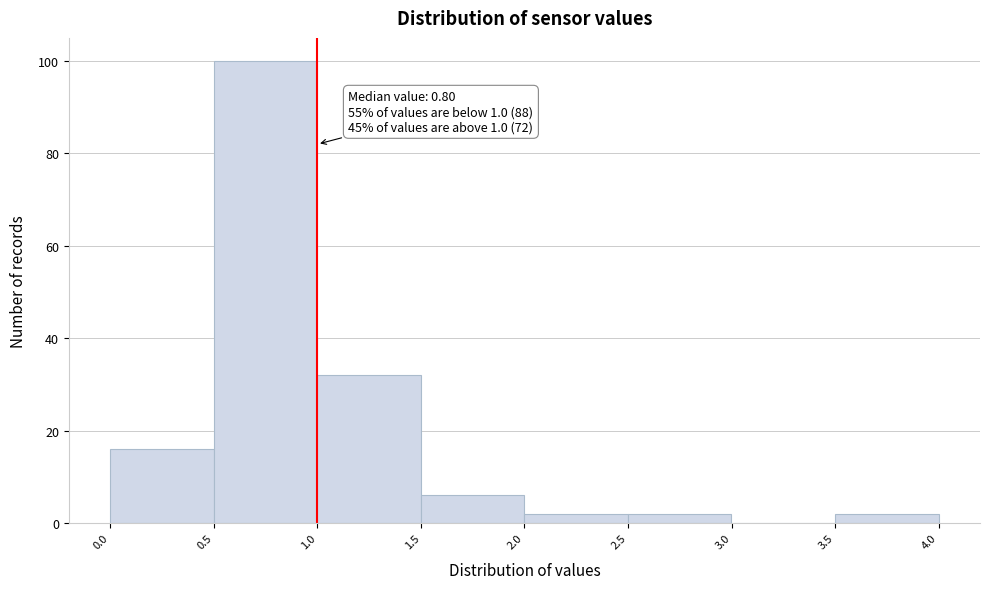

Which range on the x-axis has the tallest bar?

0.5 to 1.0